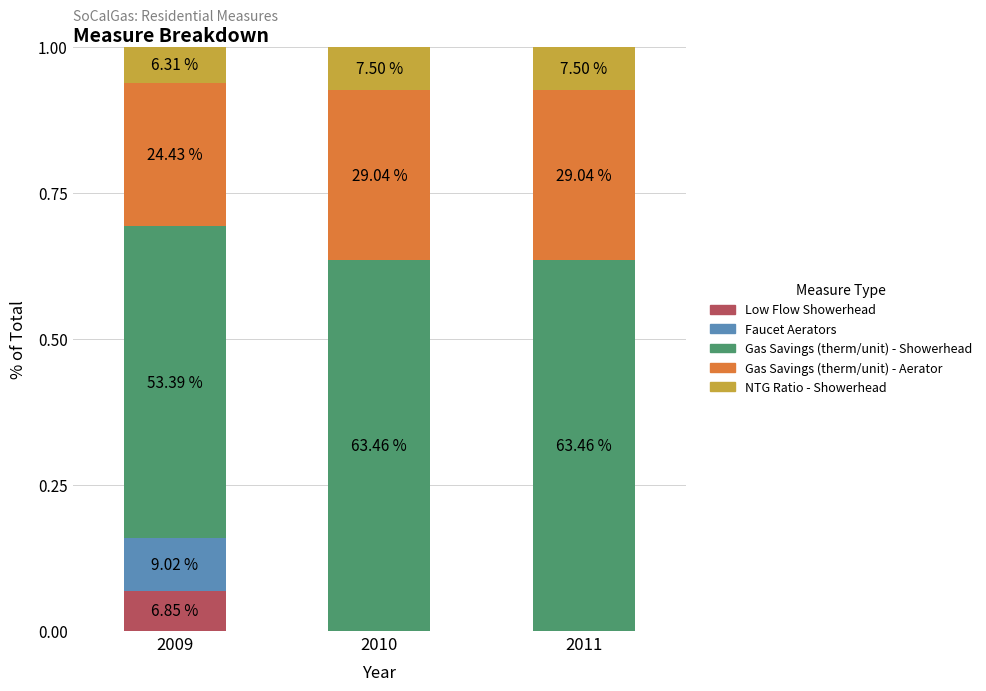

At 2010, list the series in order from smallest to largest.

Low Flow Showerhead, Faucet Aerators, NTG Ratio - Showerhead, Gas Savings (therm/unit) - Aerator, Gas Savings (therm/unit) - Showerhead